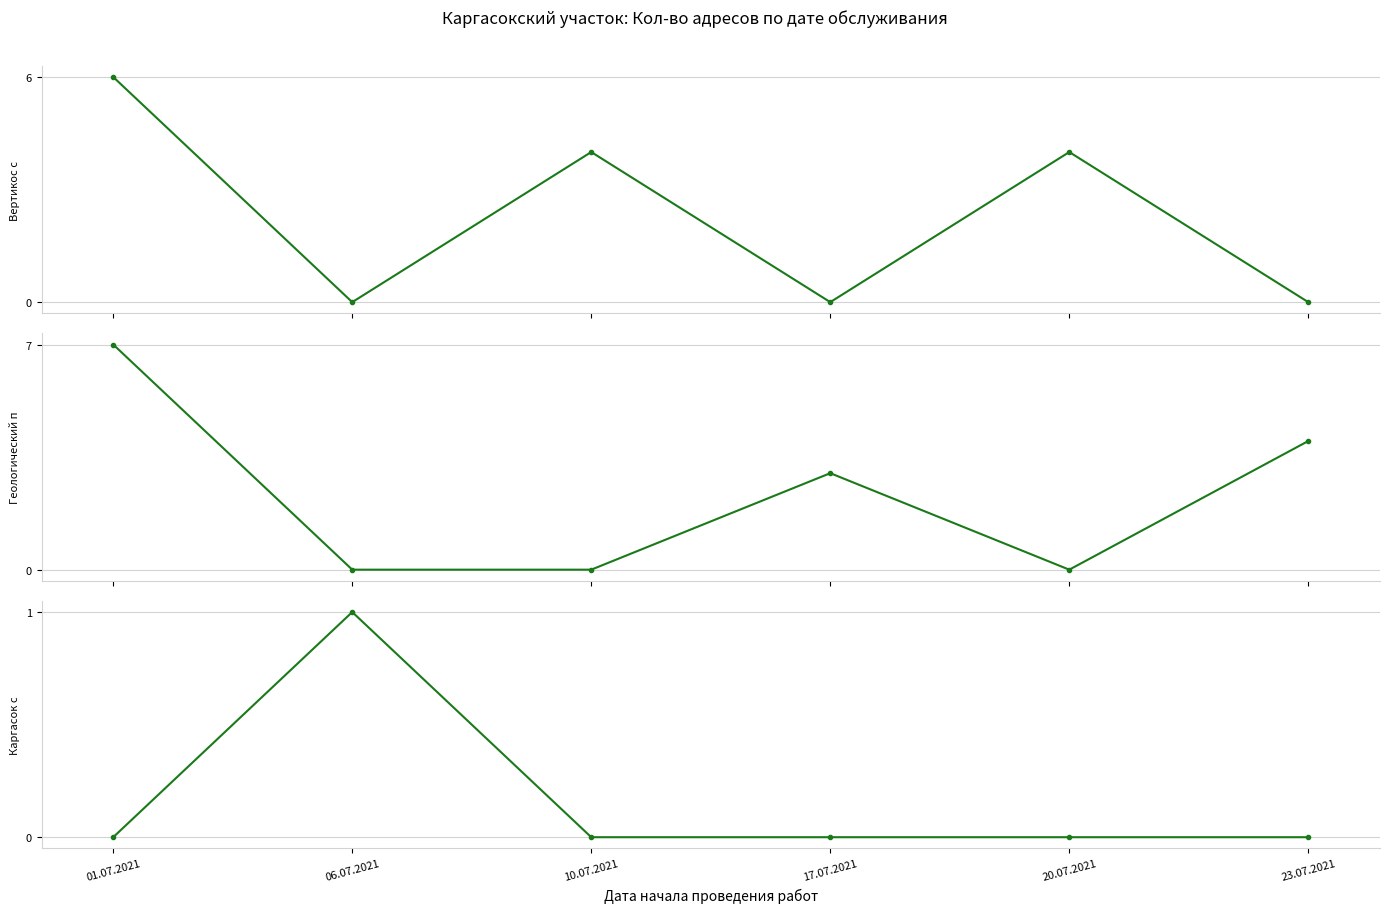

Rank the categories by Каргасок с value from lowest to highest.

01.07.2021, 10.07.2021, 17.07.2021, 20.07.2021, 23.07.2021, 06.07.2021